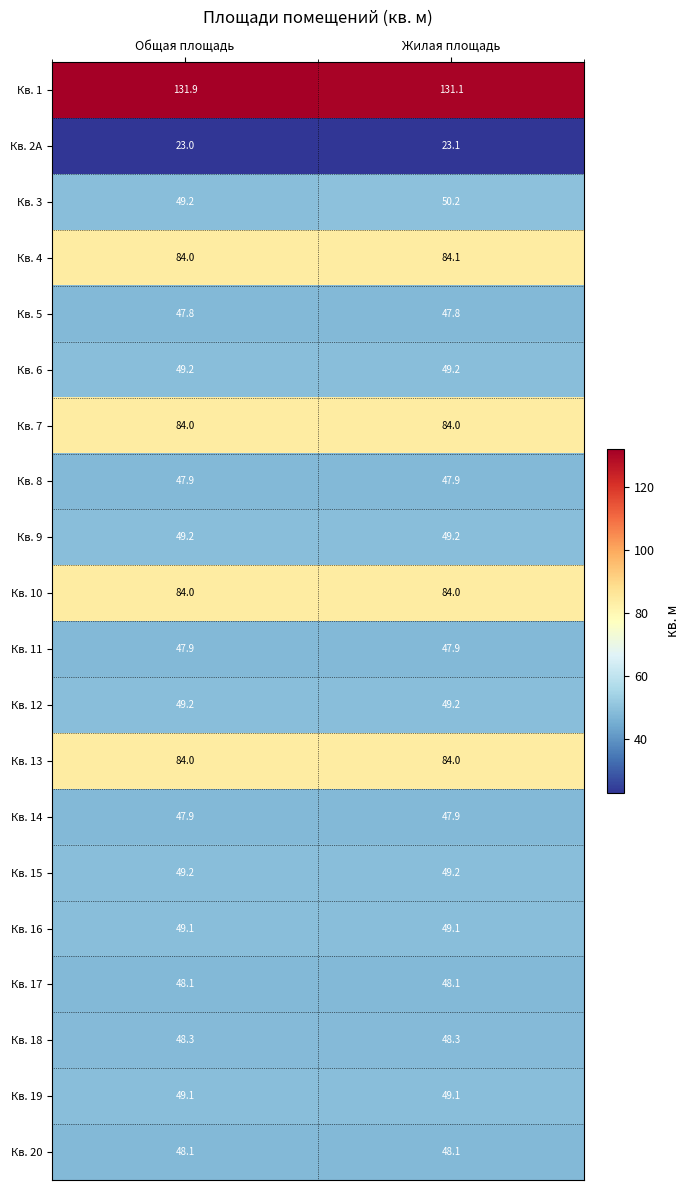

What is the total value across all series at Общая площадь?

1171.1